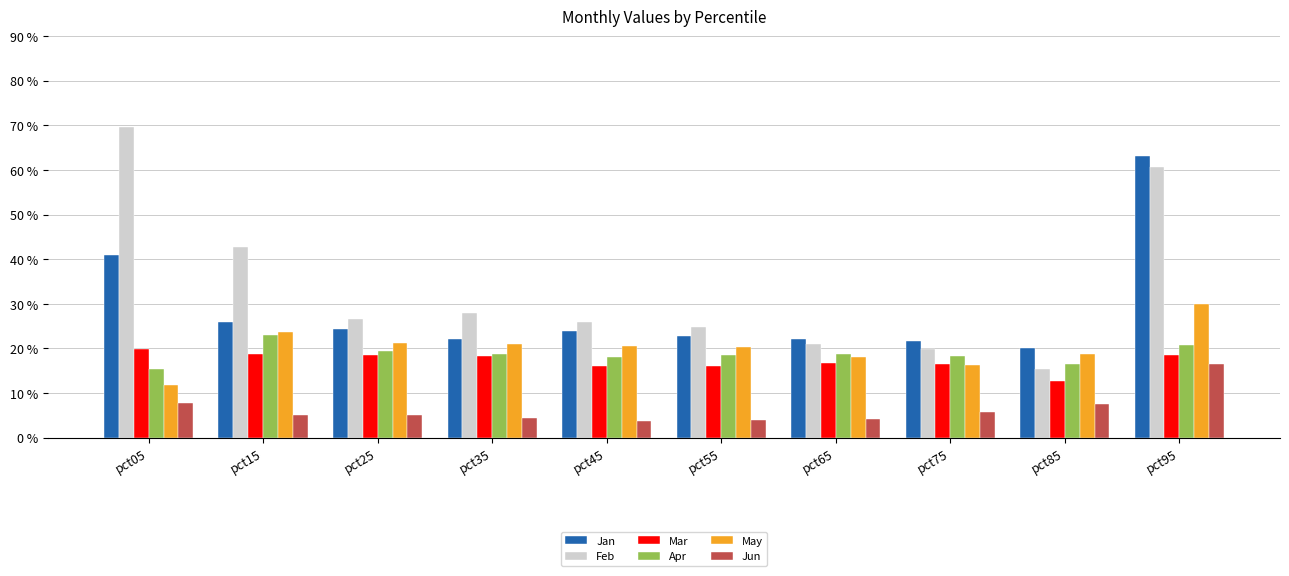

Rank the categories by Jan value from highest to lowest.

pct95, pct05, pct15, pct25, pct45, pct55, pct35, pct65, pct75, pct85